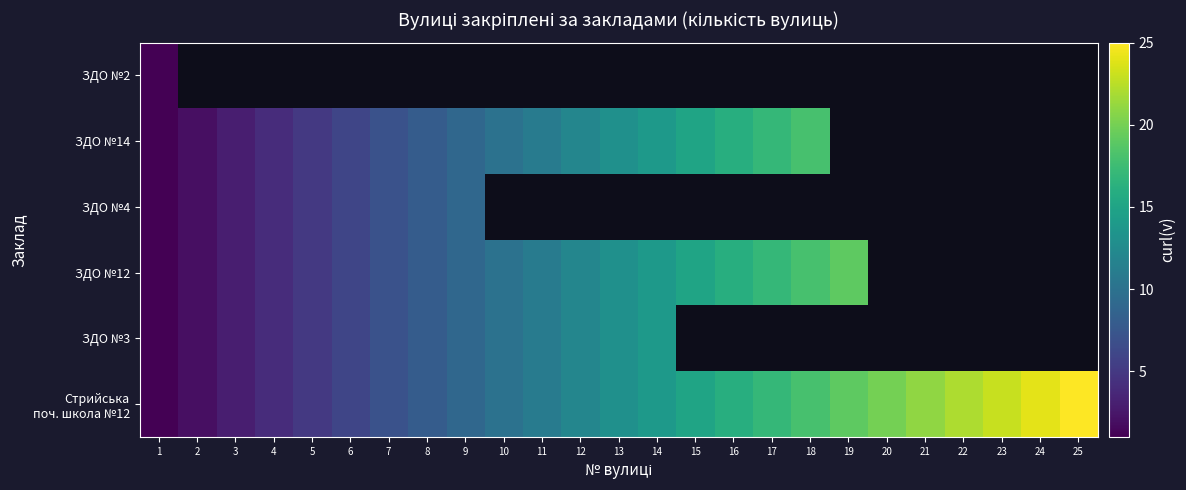

How many data points in ЗДО №14 are less than 13?

12